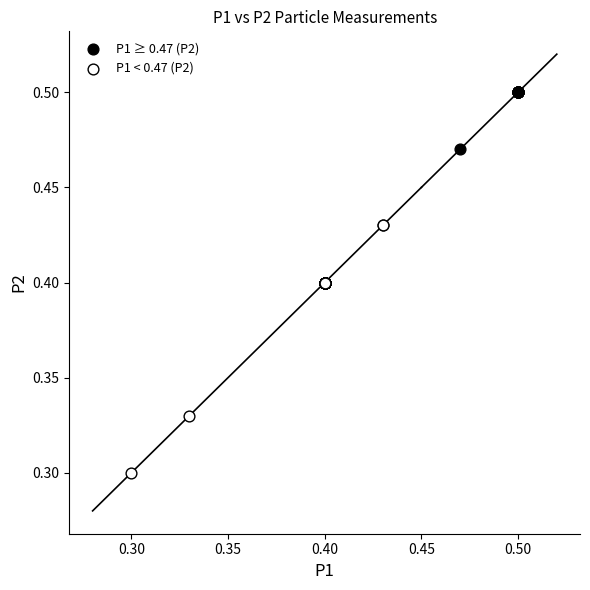

Which series reaches the maximum Y coordinate?

P1 ≥ 0.47 (P2)